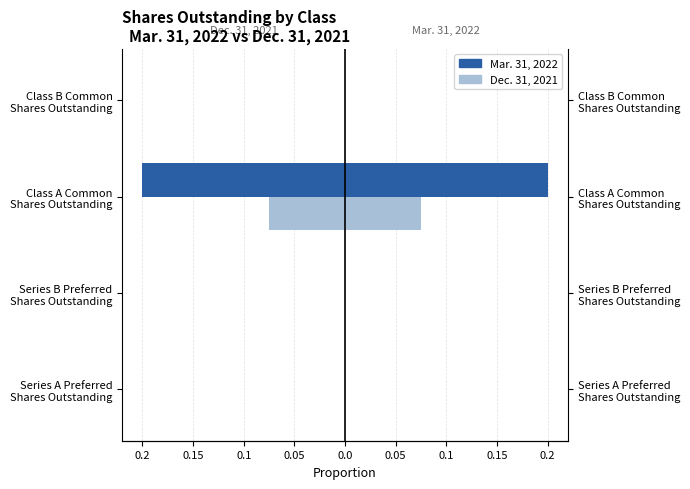

Reading left to right, list all the values displayed in this chart.

Mar. 31, 2022: -0.0	-0.0	-0.2	0.0
Dec. 31, 2021: 0.0	0.0	0.1	0.0